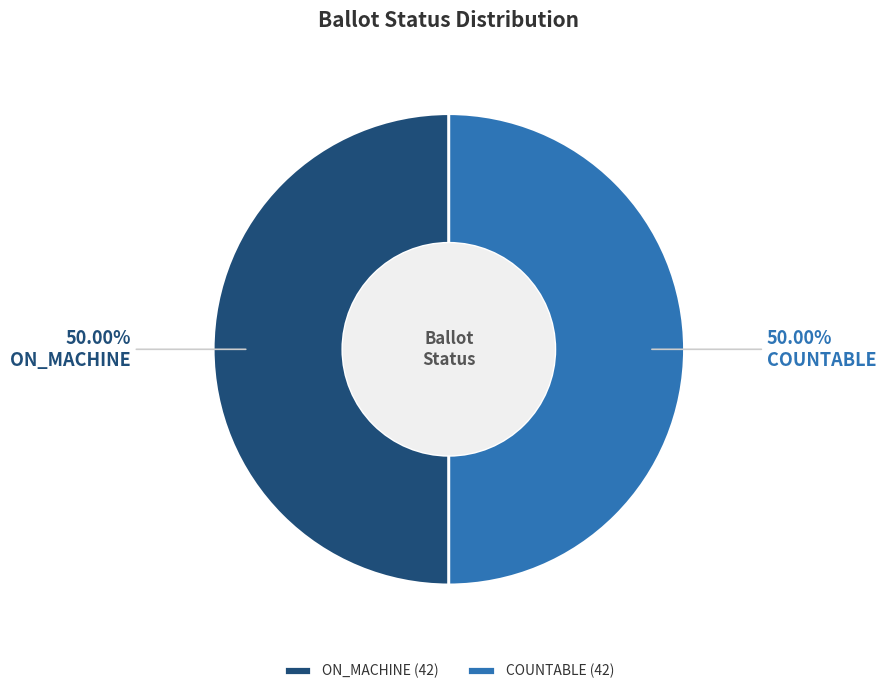

To the nearest percent, what is the average slice percentage?

50%